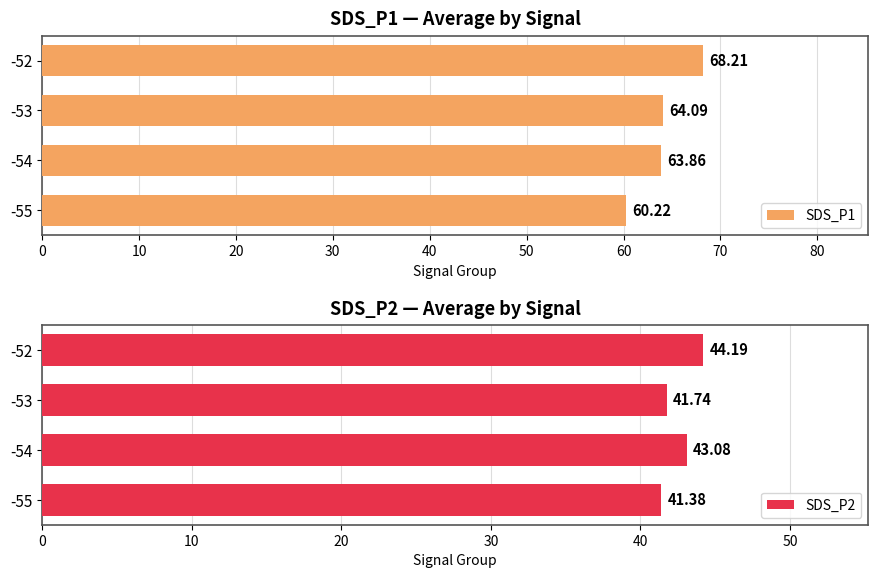

Which category has the highest value in the SDS_P1 series?

-52